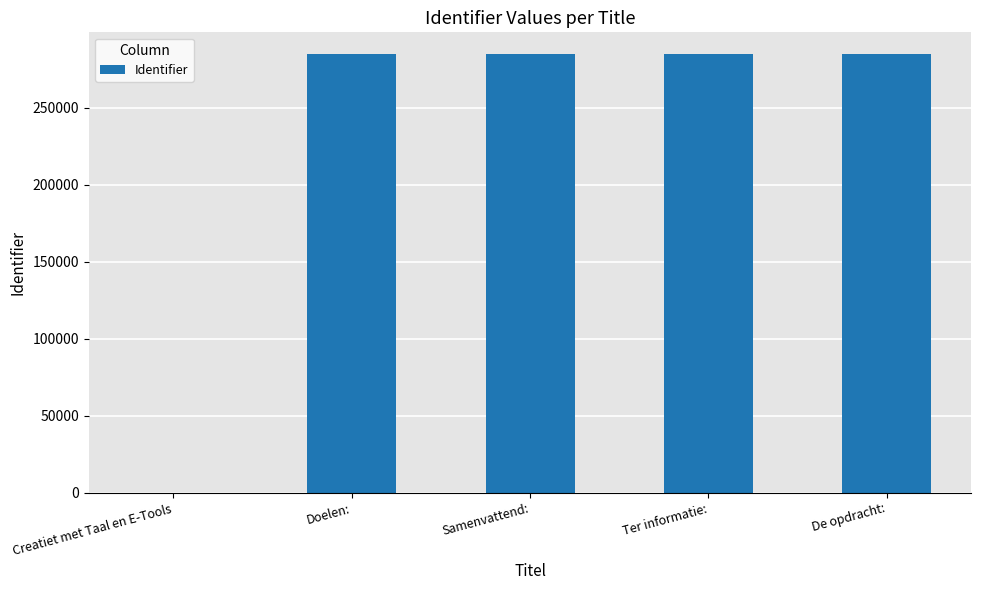

What is the greatest value displayed?

284594